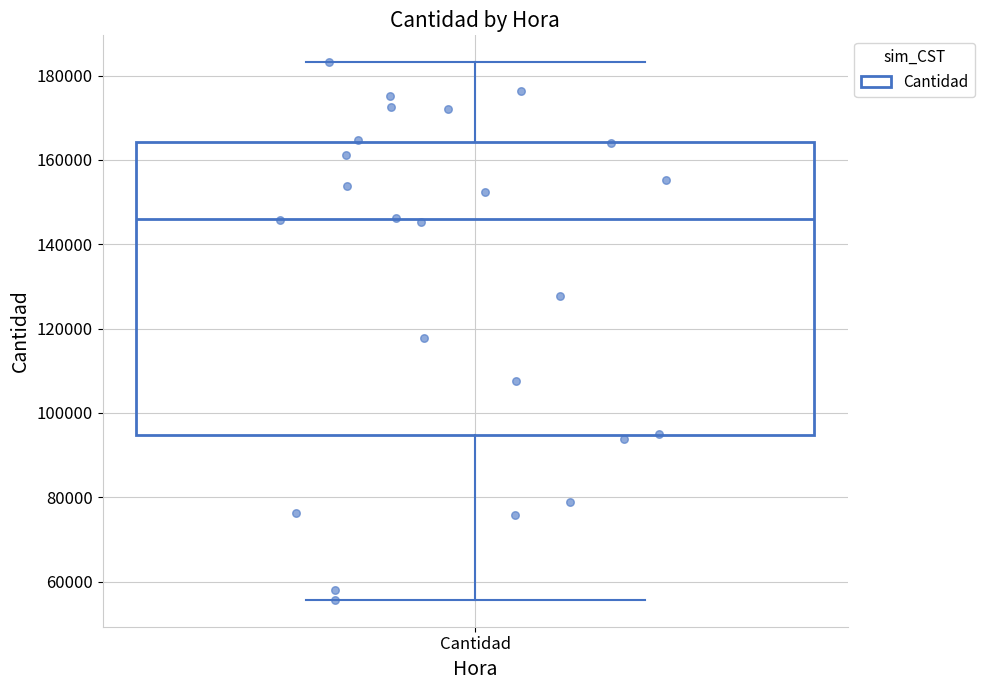

Where does the median line of the box for Cantidad sit on the y-axis? The values are not printed on the chart, so give them approximately, as read against the axis.

146000